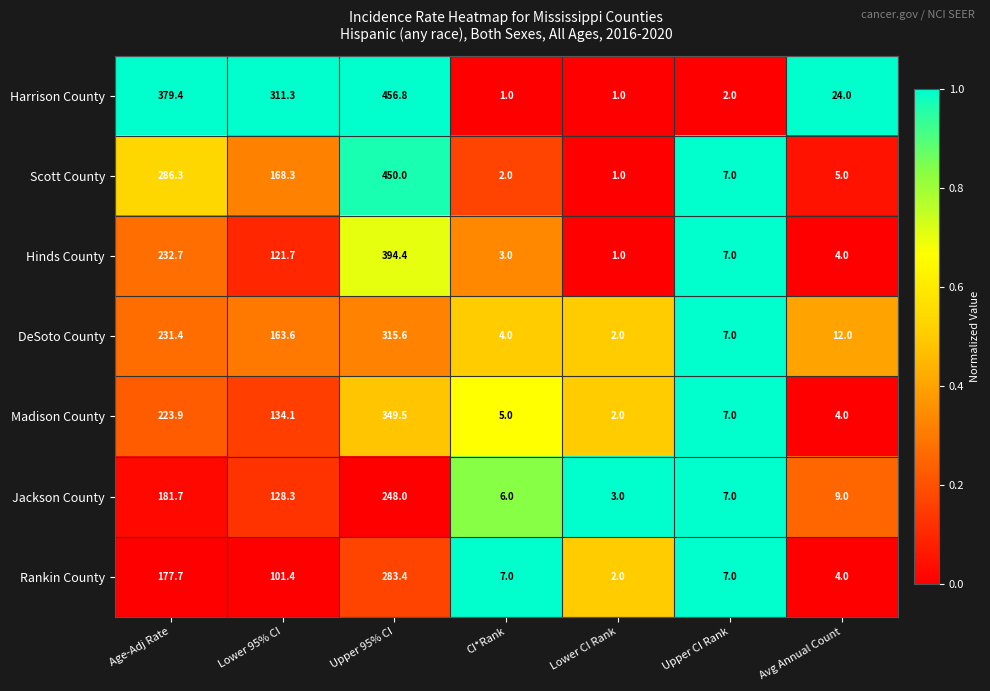

What is the sum of the Scott County values at Lower 95% CI and Age-Adj Rate?

454.6